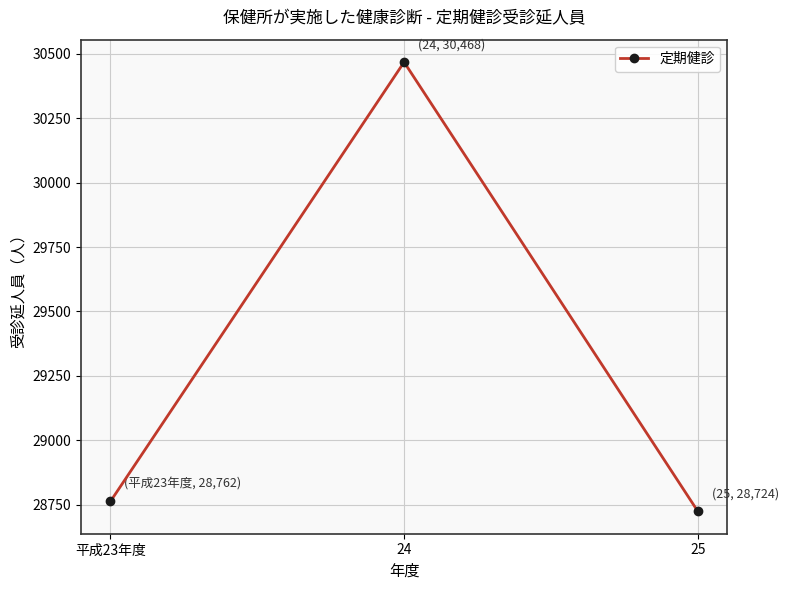

Approximately how many times larger is the value at 24 compared to 25?

1.1